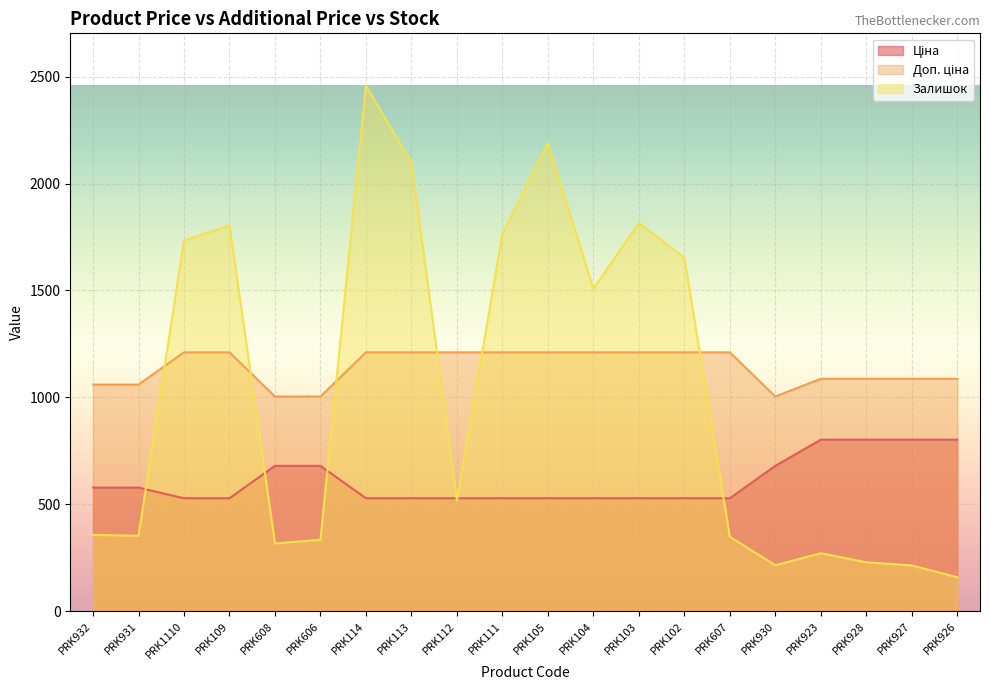

What are all the series names shown in the legend?

Ціна, Доп. ціна, Залишок